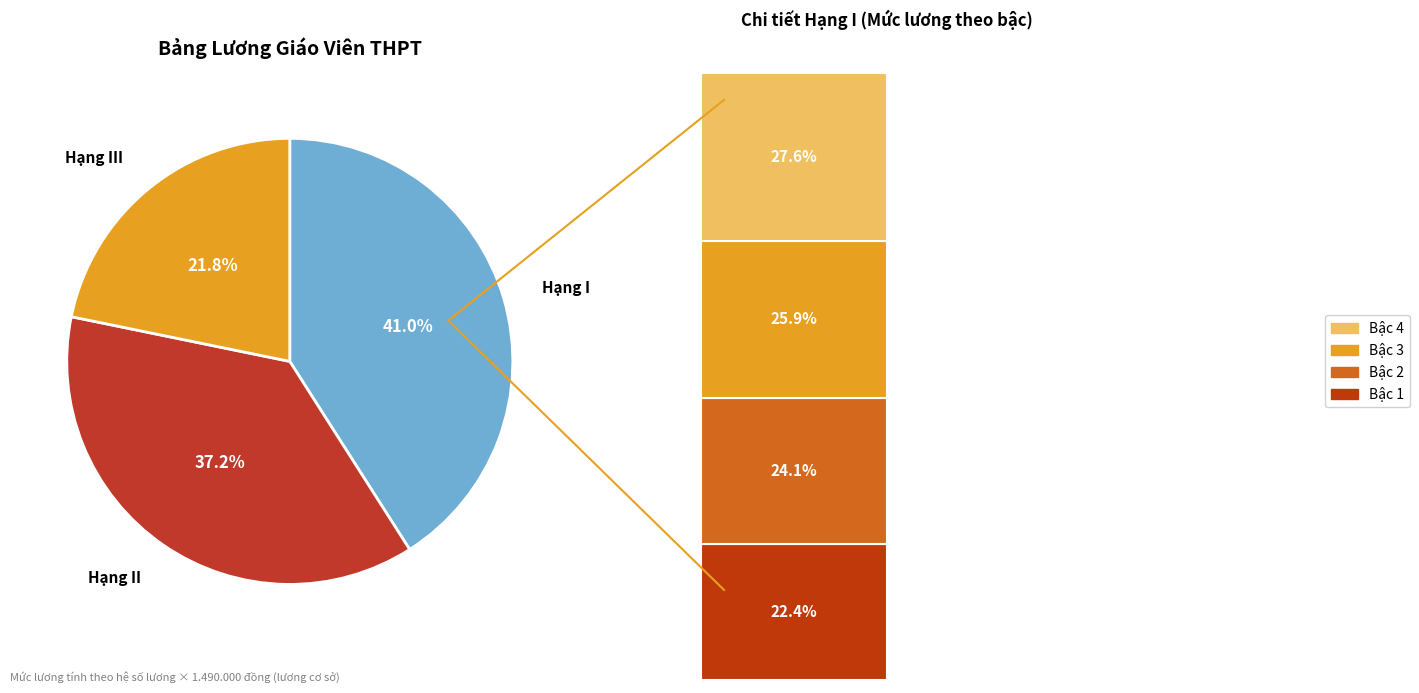

To the nearest percent, what is the average slice percentage?

33%